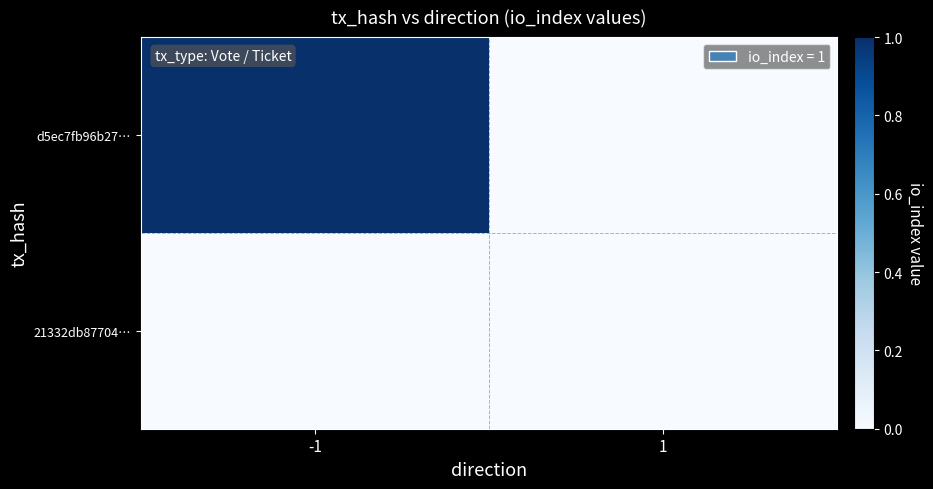

At which category is the sum across all series the highest?

-1